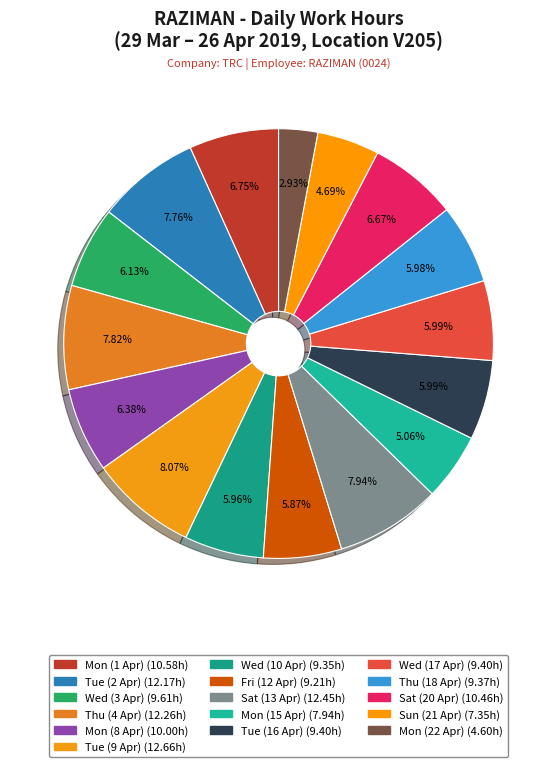

Count the number of slices in the pie.

16